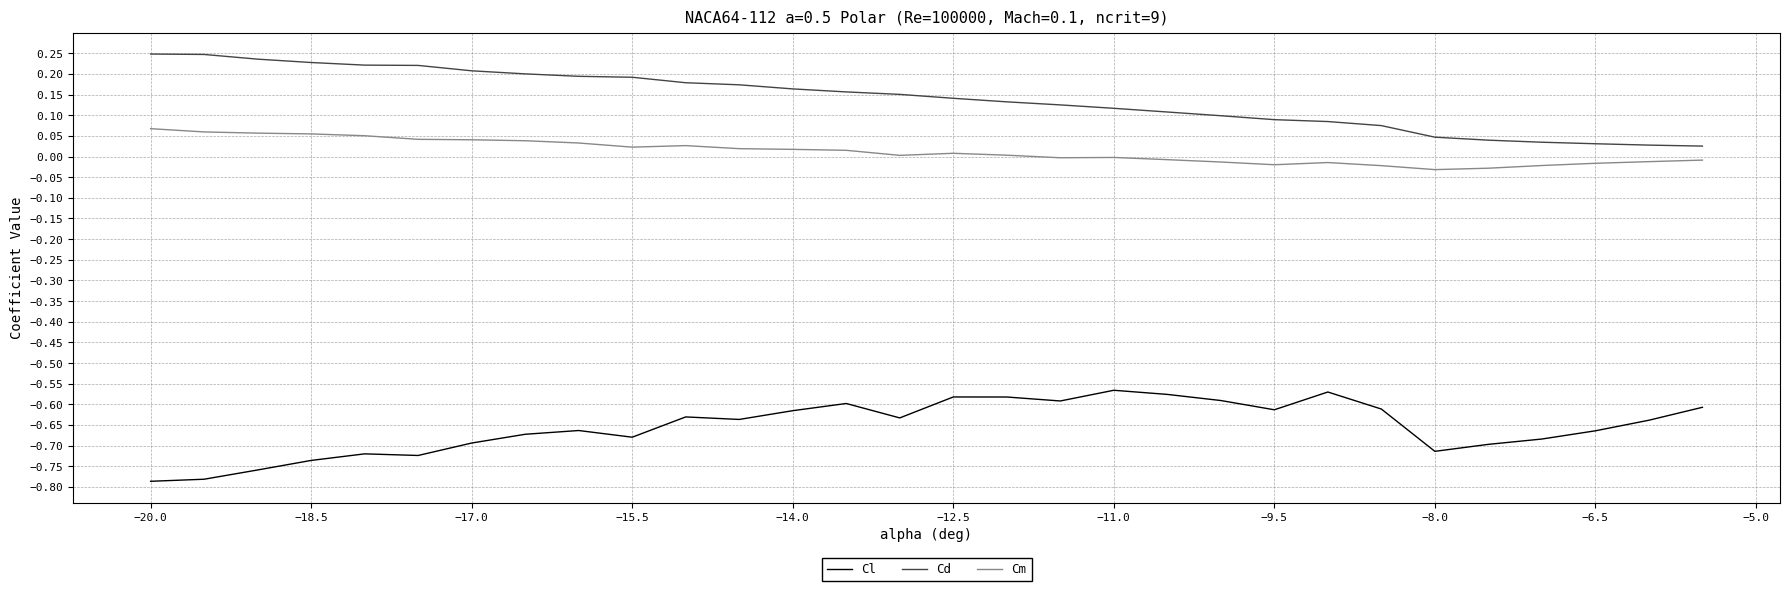

True or false: Cl and Cm intersect in this chart.

False